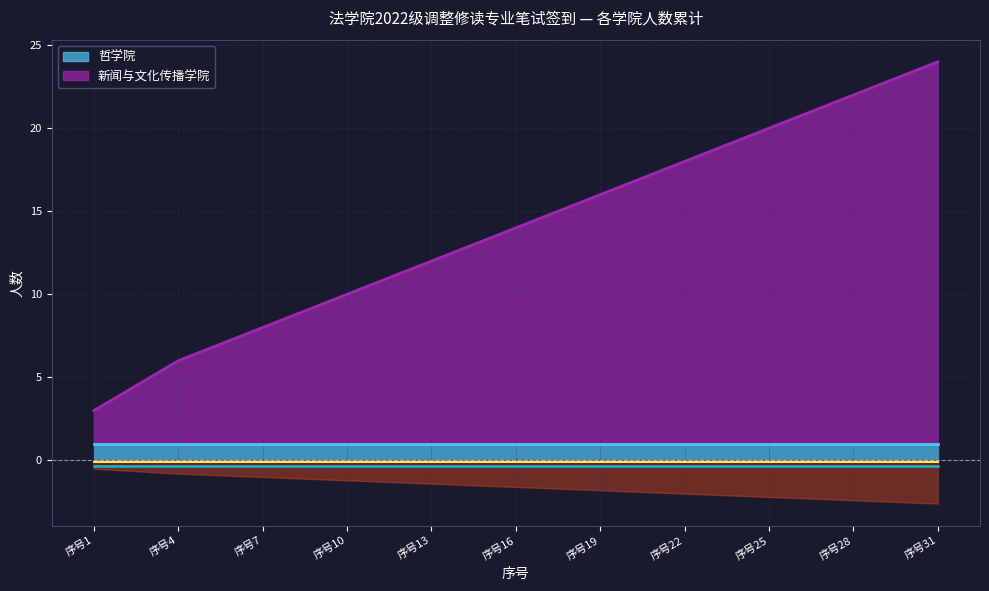

True or false: the data has more than 2 interior local peaks.

False